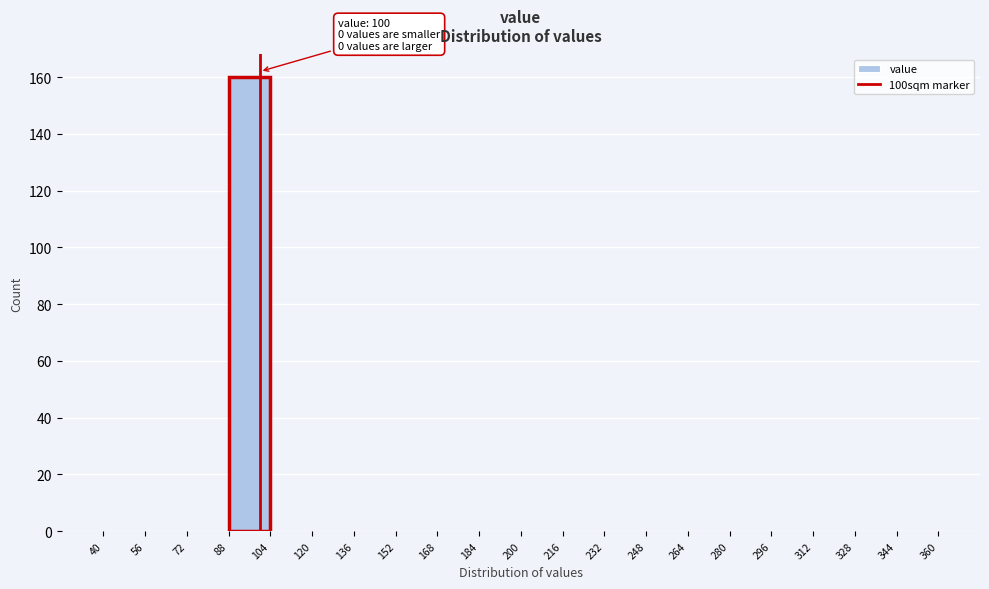

Over which range of the x-axis is the bar tallest?

88 to 104